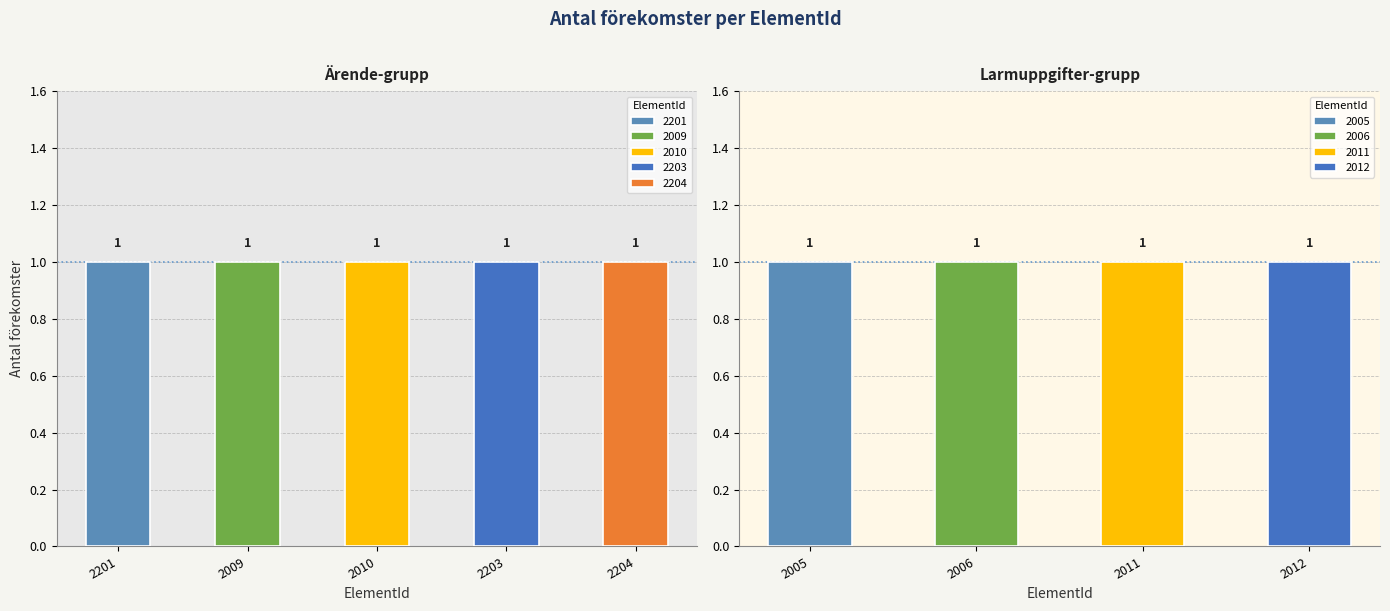

What is the average value of the LarmuppgifterAvsnitt series?

1